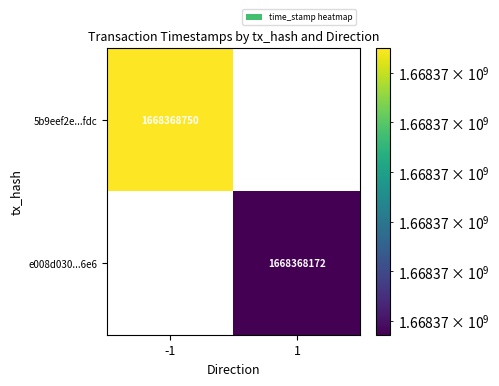

Is it true that 5b9eef2e979fc7b45e7fac313b4724856135fdc equals -1 at direction?

True